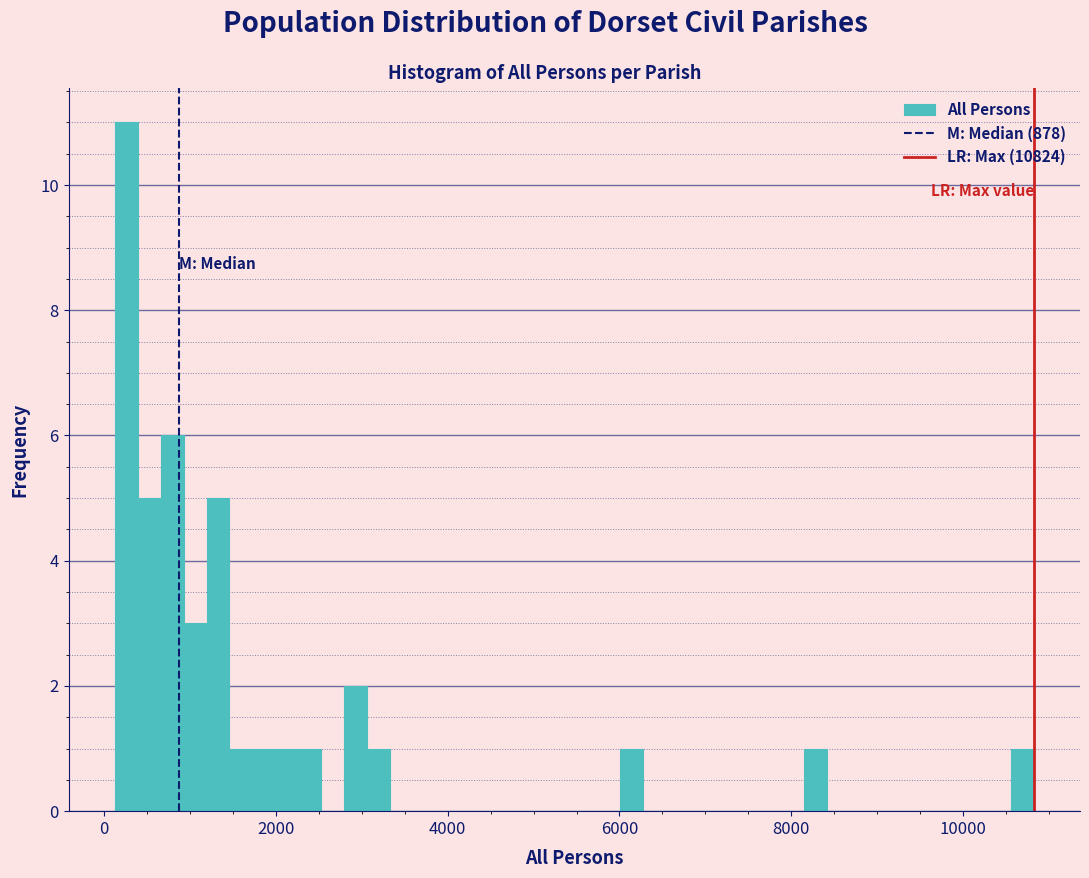

Around what value on the x-axis is the tallest bar? Give the approximate position of its centre, as read against the axis.

200